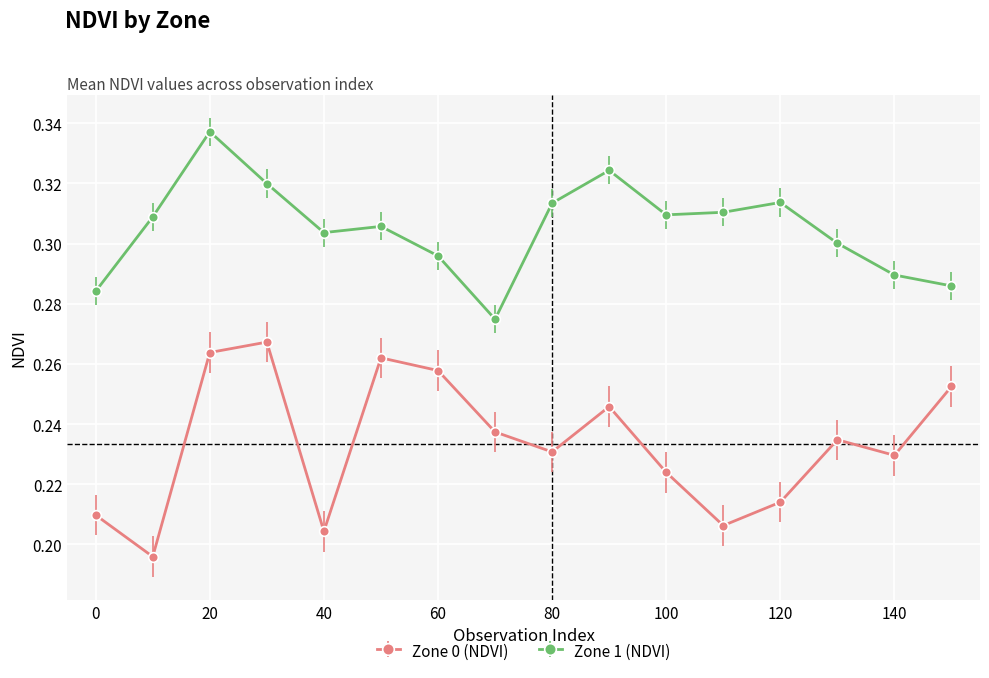

At how many categories does at least one series exceed 0?

16